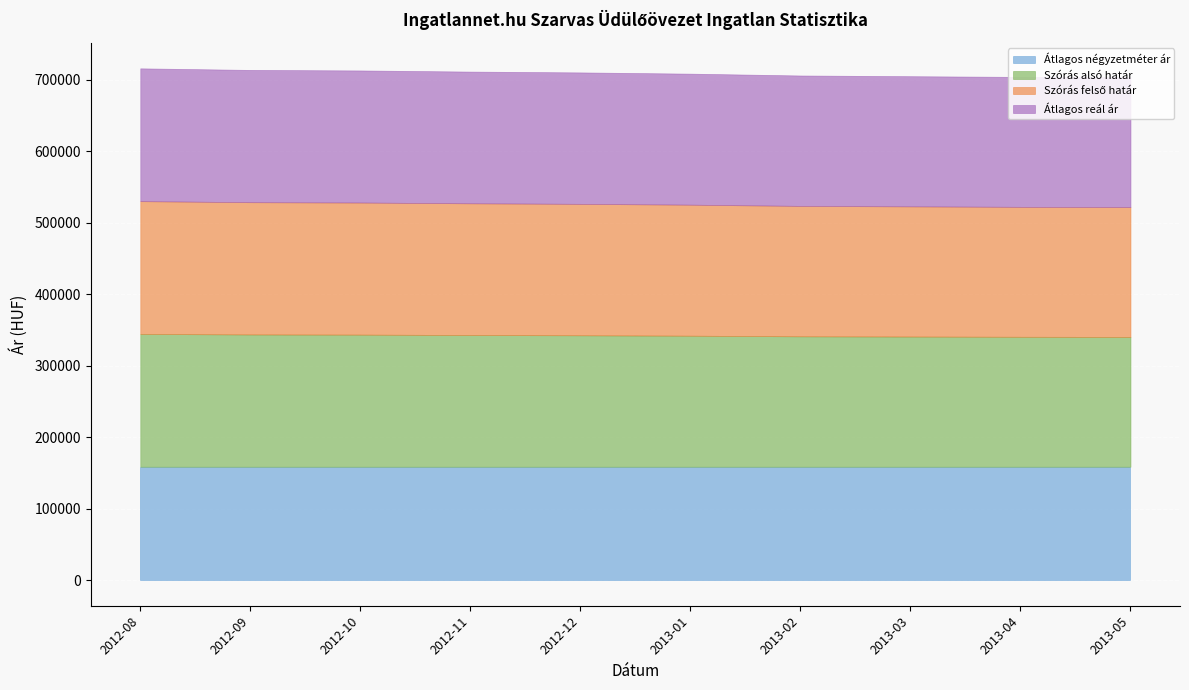

What is the label of the 9th point from the left?

2013-04